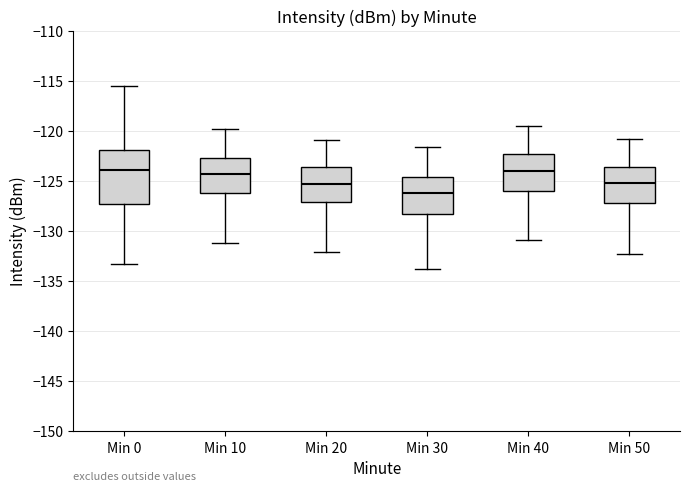

Reading left to right, transcribe this box plot: for each box, give where its median line is, the range the box spans, and where its two whiskers end, as read against the y-axis. The values are not printed on the chart, so give them approximately, as read against the axis.

Min 0: median -124.0, box -127.5 to -122.0, whiskers -133.5 to -115.5
Min 10: median -124.5, box -126.0 to -122.5, whiskers -131.0 to -120.0
Min 20: median -125.5, box -127.0 to -123.5, whiskers -132.0 to -121.0
Min 30: median -126.0, box -128.5 to -124.5, whiskers -134.0 to -121.5
Min 40: median -124.0, box -126.0 to -122.5, whiskers -131.0 to -119.5
Min 50: median -125.0, box -127.0 to -123.5, whiskers -132.5 to -121.0